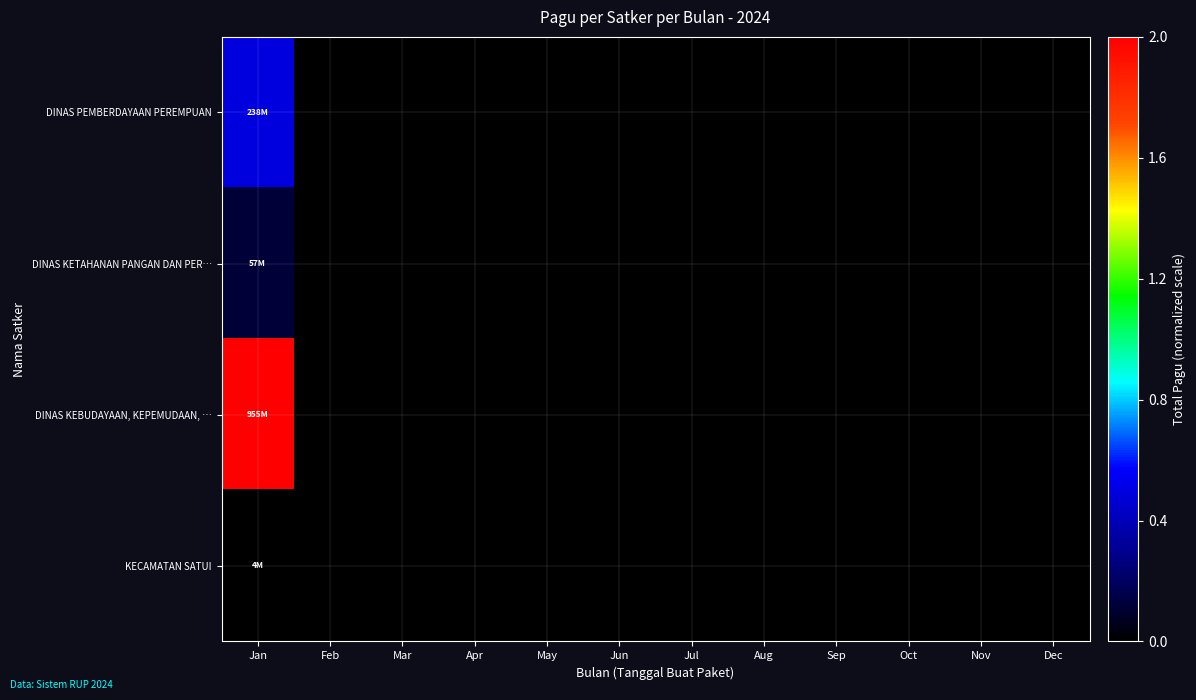

Reading left to right, transcribe all the data shown in this chart.

DINAS PEMBERDAYAAN PEREMPUAN: Jan=0.5	Feb=0.0	Mar=0.0	Apr=0.0	May=0.0	Jun=0.0	Jul=0.0	Aug=0.0	Sep=0.0	Oct=0.0	Nov=0.0	Dec=0.0
DINAS KETAHANAN PANGAN DAN PER…: Jan=0.1	Feb=0.0	Mar=0.0	Apr=0.0	May=0.0	Jun=0.0	Jul=0.0	Aug=0.0	Sep=0.0	Oct=0.0	Nov=0.0	Dec=0.0
DINAS KEBUDAYAAN, KEPEMUDAAN, …: Jan=2.0	Feb=0.0	Mar=0.0	Apr=0.0	May=0.0	Jun=0.0	Jul=0.0	Aug=0.0	Sep=0.0	Oct=0.0	Nov=0.0	Dec=0.0
KECAMATAN SATUI: Jan=0.0	Feb=0.0	Mar=0.0	Apr=0.0	May=0.0	Jun=0.0	Jul=0.0	Aug=0.0	Sep=0.0	Oct=0.0	Nov=0.0	Dec=0.0